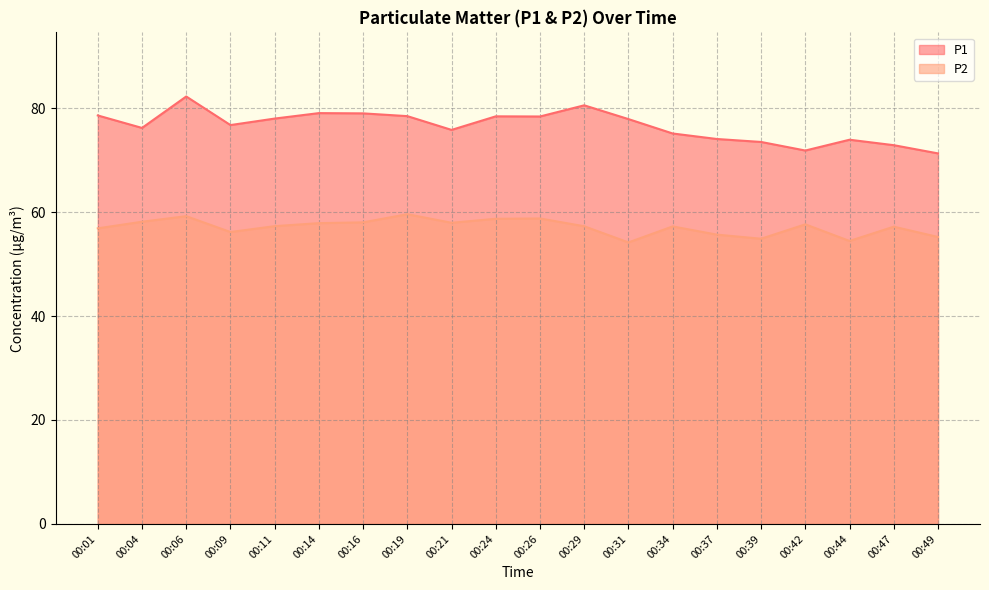

What is the greatest value displayed?

82.2